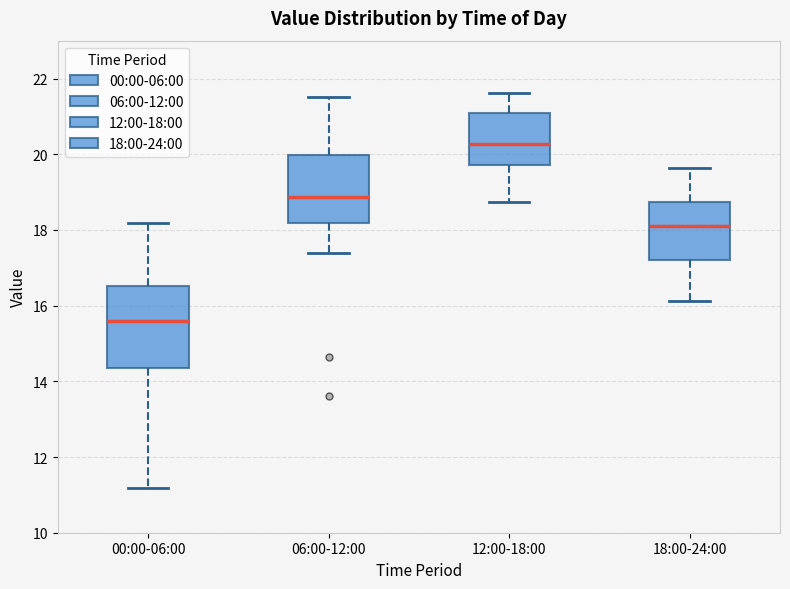

Which box's median line is the lowest?

00:00-06:00